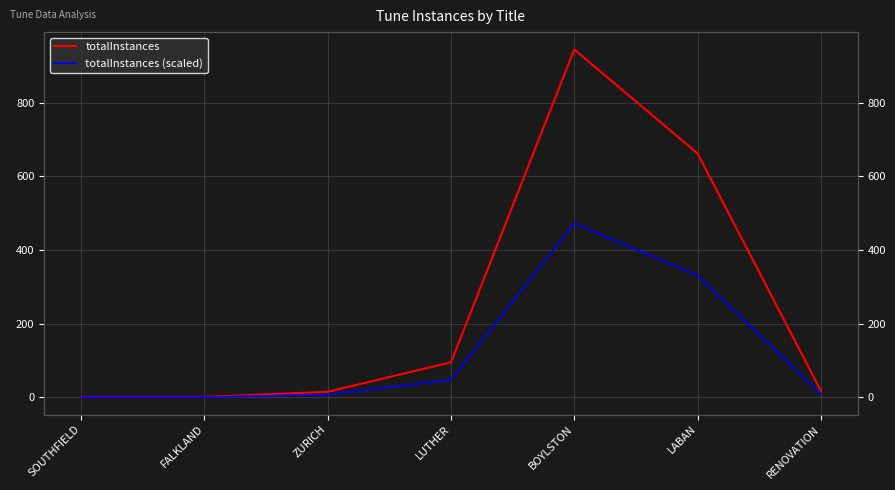

What is the difference between the highest and lowest values at BOYLSTON?

472.0